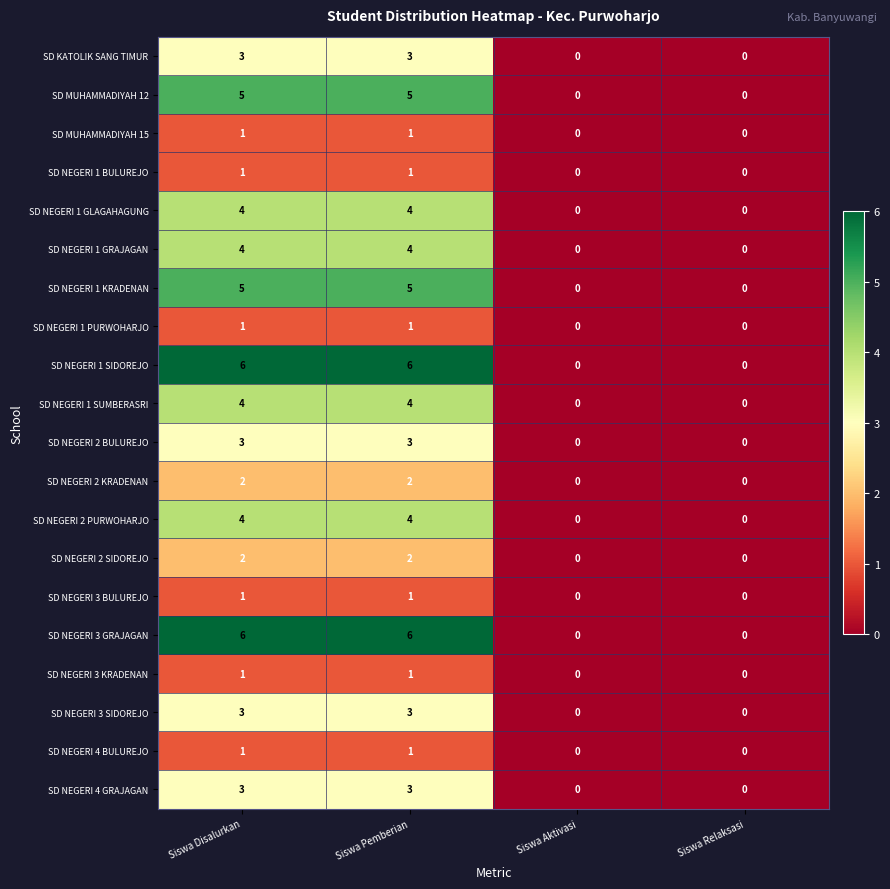

Count the SD NEGERI 4 GRAJAGAN values in the range 0 to 3.

4